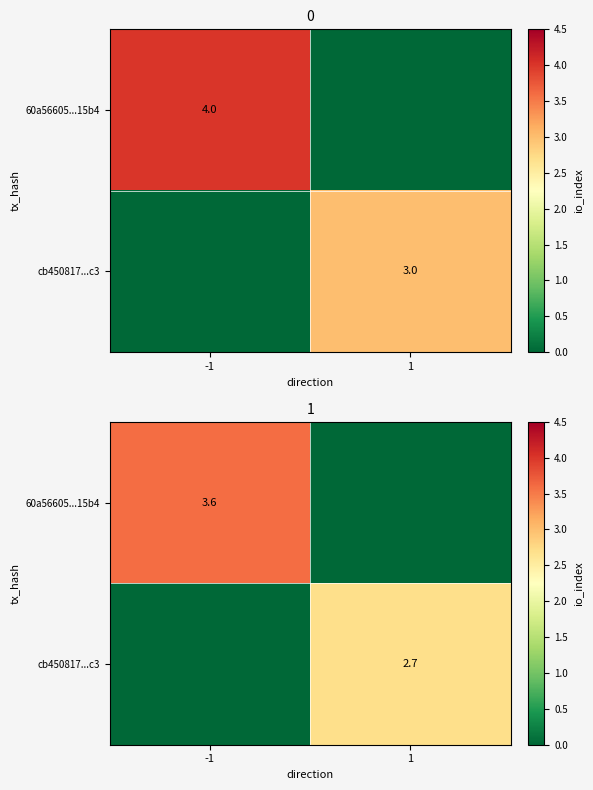

What is the spread (max minus min) of values at 1?

2.7